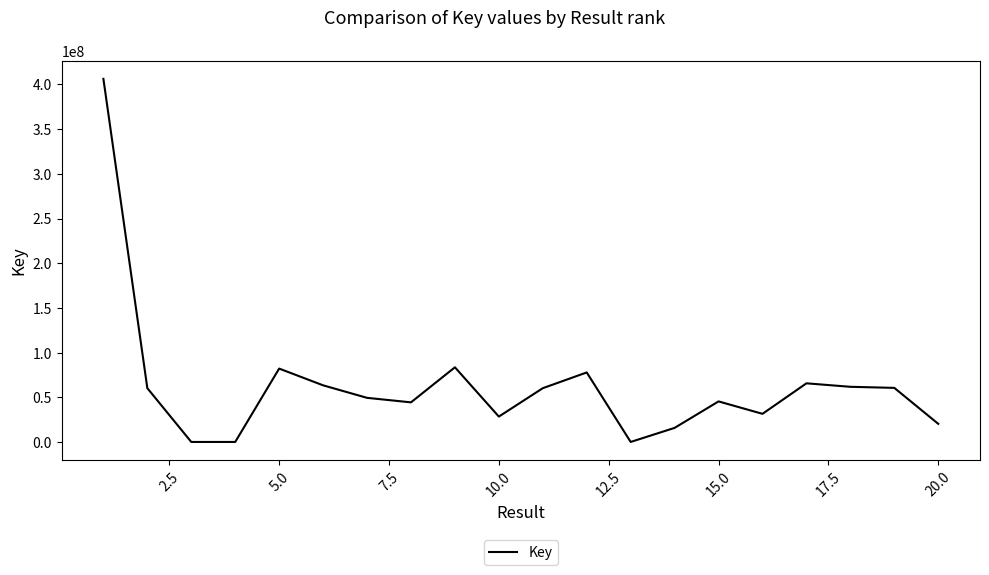

What is the difference between the maximum and minimum values?

406007554